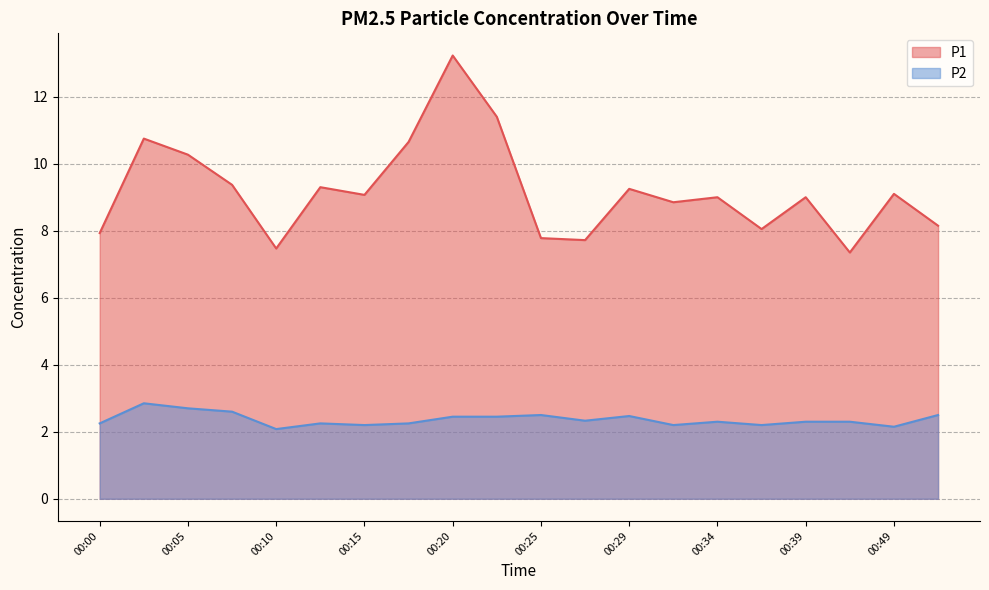

Count the P2 values in the range 2 to 3.

20